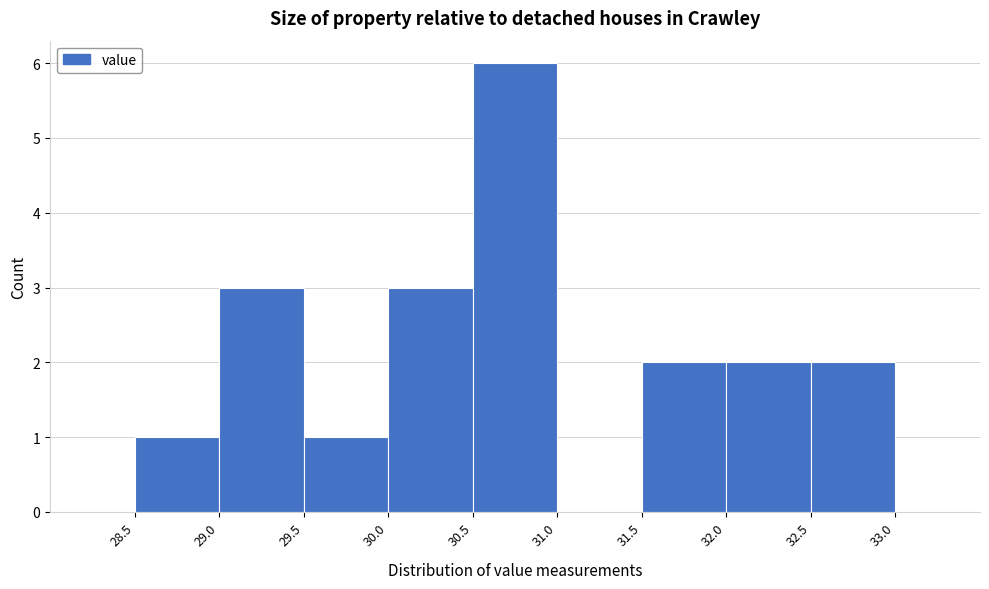

Reading left to right, transcribe this chart: for each bar, give the range it covers on the x-axis and its height. The values are not printed on the chart, so give them approximately, as read against the axis.

28.5 to 29.0: 1
29.0 to 29.5: 3
29.5 to 30.0: 1
30.0 to 30.5: 3
30.5 to 31.0: 6
31.0 to 31.5: 0
31.5 to 32.0: 2
32.0 to 32.5: 2
32.5 to 33.0: 2